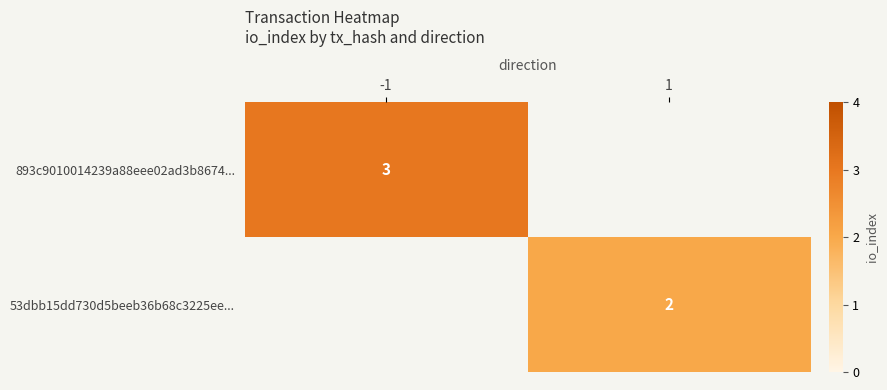

True or false: 53dbb15dd730d5beeb36b68c3225ee... has a value of 1 at 1.

False